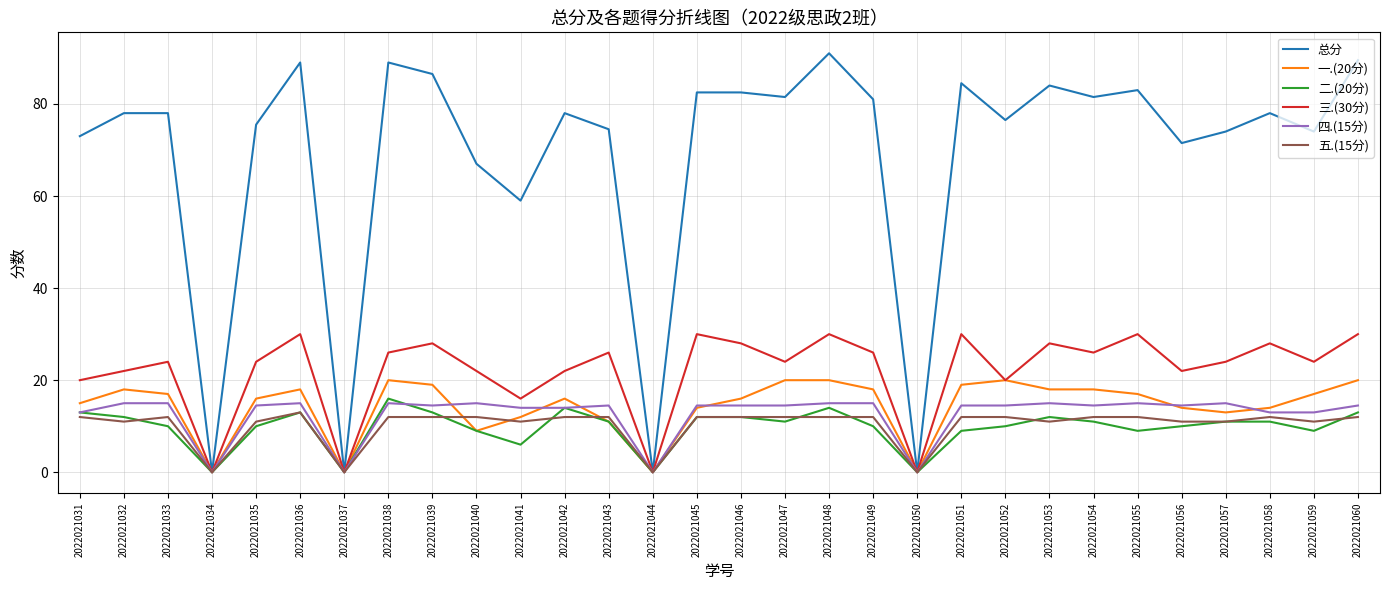

At which category does 一.(20分) reach its first local valley?

2022021034